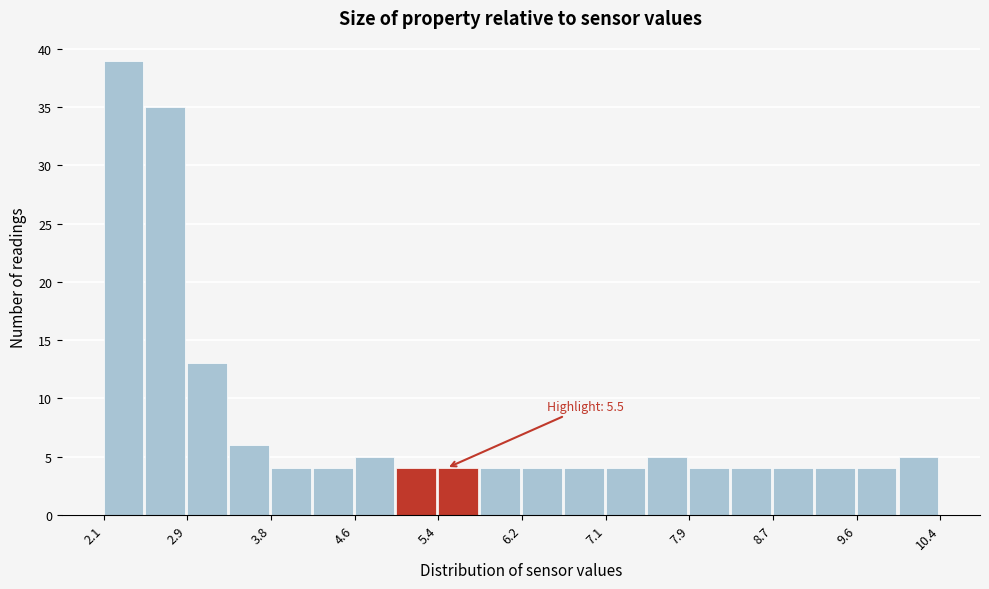

Which range on the x-axis has the tallest bar?

2.1 to 2.5